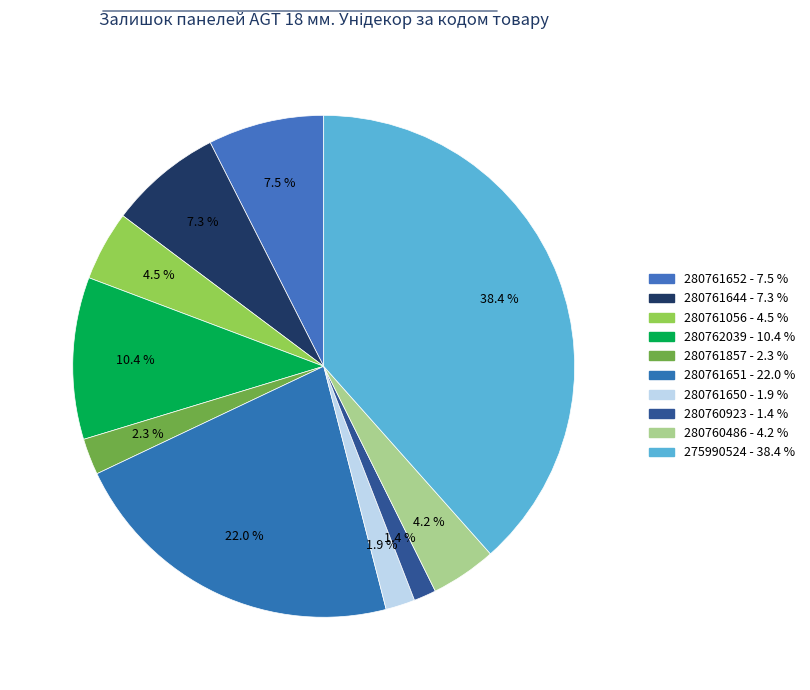

Combined, what portion of the pie is 280761651 and 275990524?

60.4%